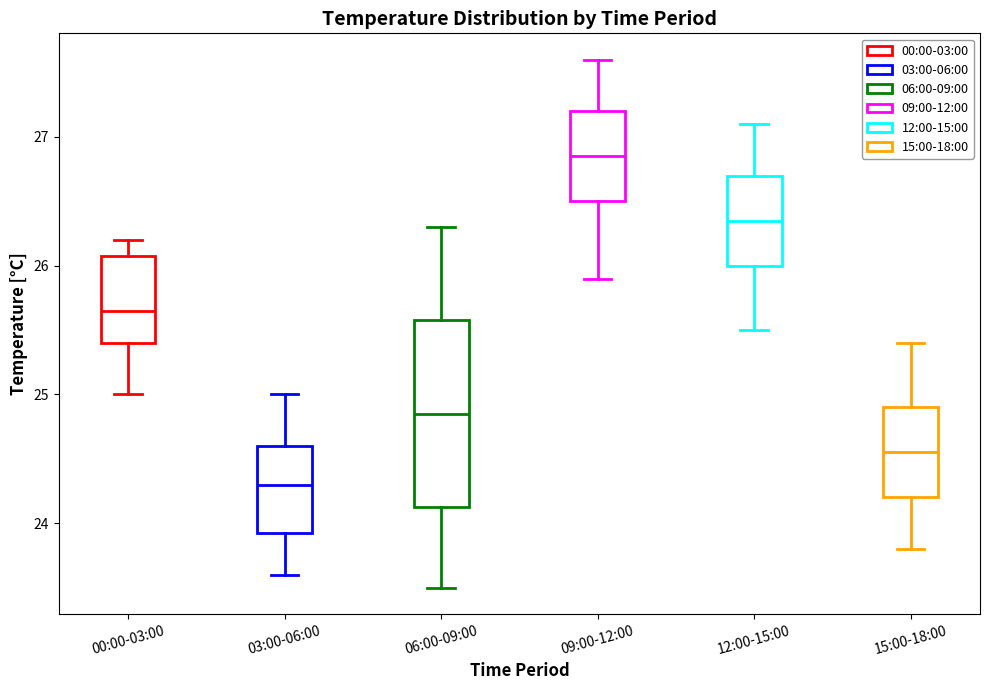

Which box's median line is the highest?

09:00-12:00